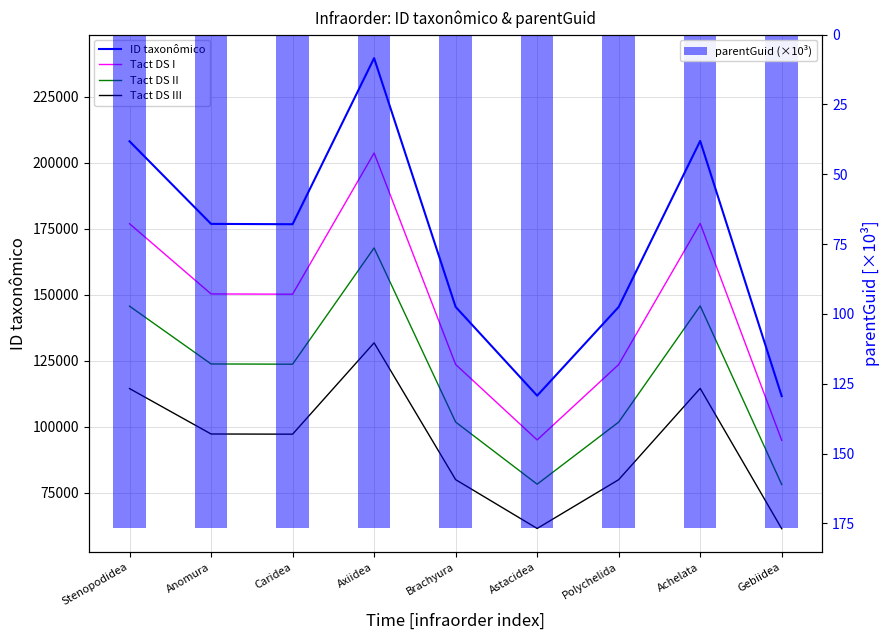

True or false: parentGuid (×10³) has a value of 40.2 at Axiidea.

False